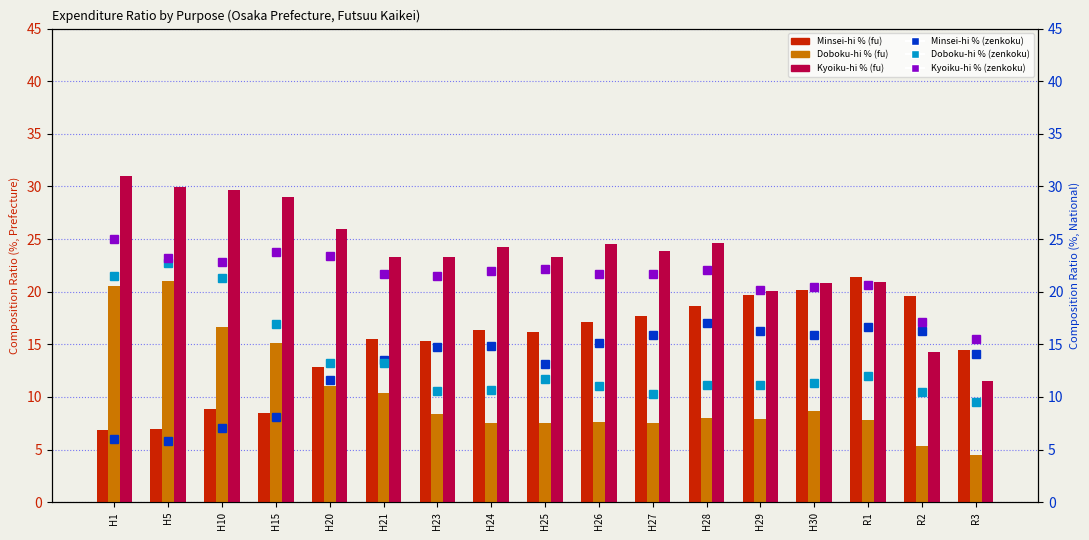

The value of Minsei-hi % (fu) at H23 is 3.3. True or false?

False